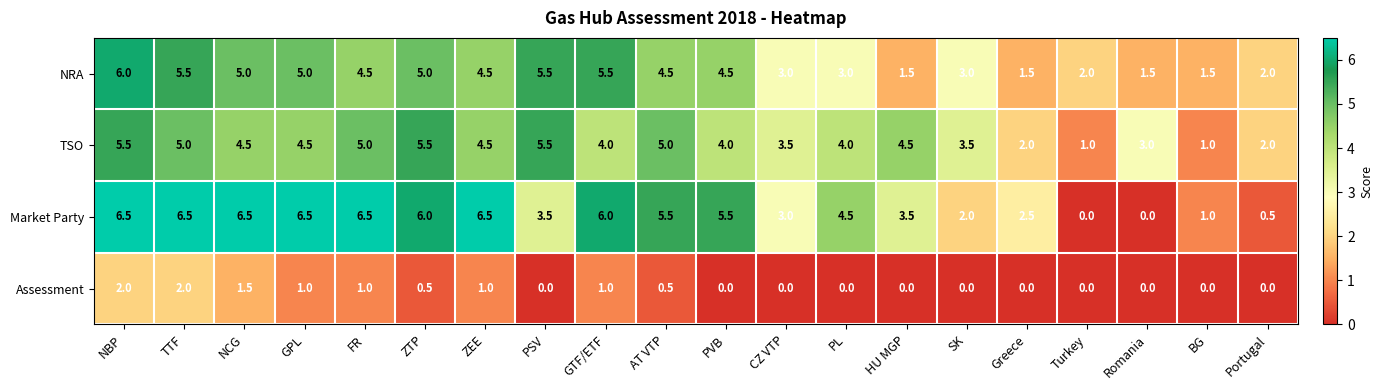

What is the difference between the maximum and minimum values in the TSO series?

4.5